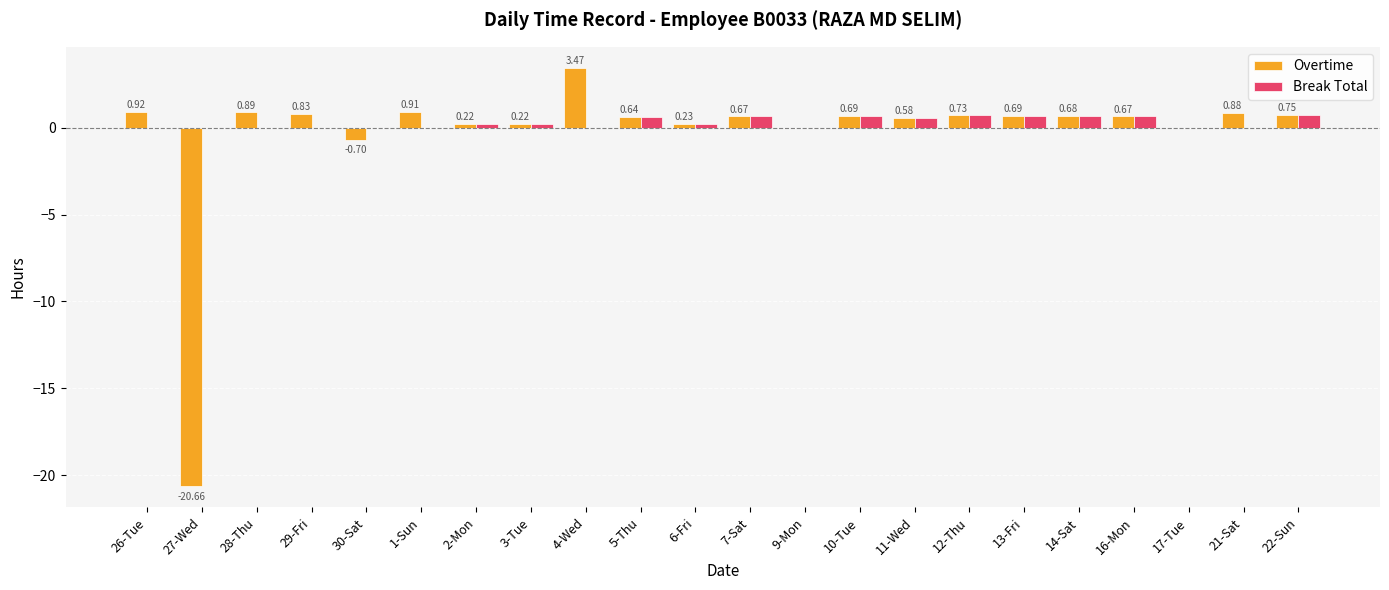

Which series has the largest total across all categories?

Break Total